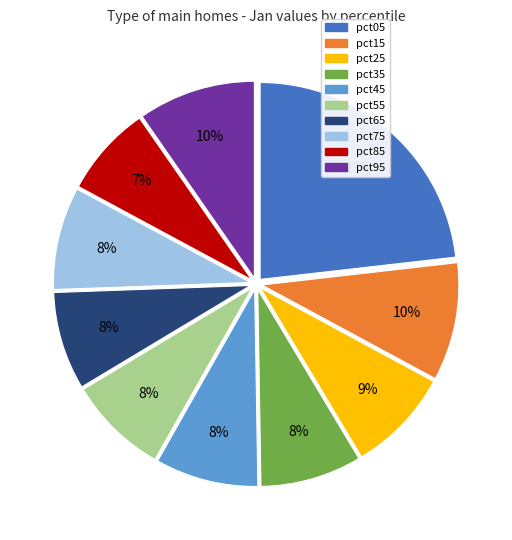

To the nearest percent, what is the difference between the largest and smallest slice percentages?

16%